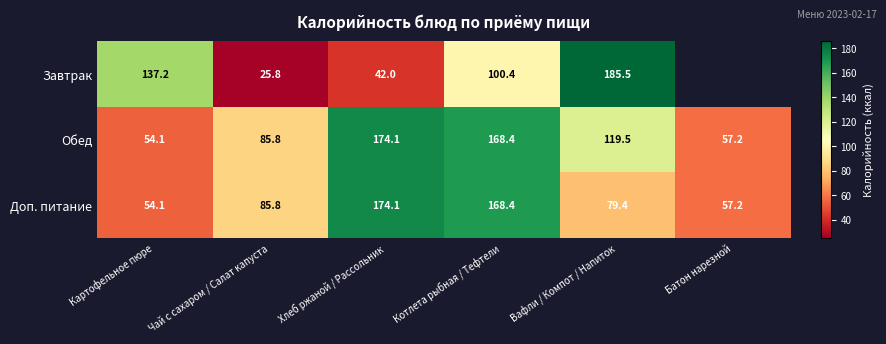

Where is Доп. питание nearest to the value 114?

Чай с сахаром / Салат капуста